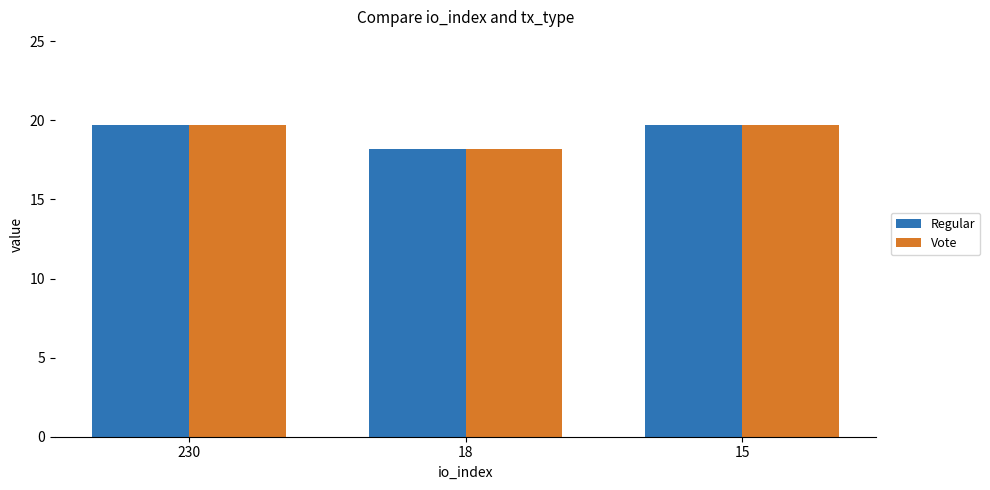

How many values in the Vote series are below 19?

1